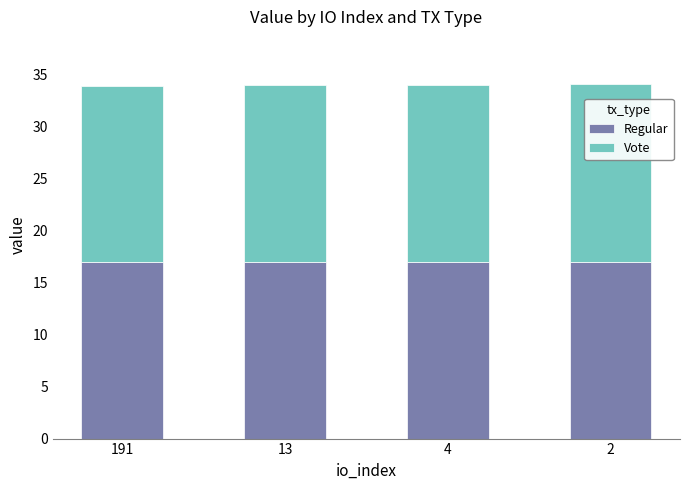

What is the maximum value for Regular?

17.0